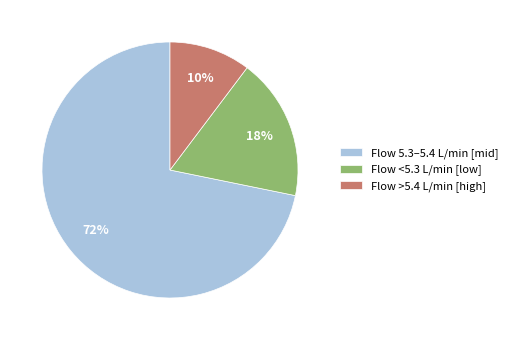

Count the number of slices in the pie.

3